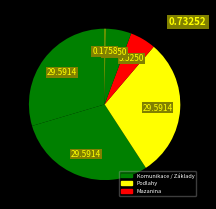

How many slices are in this pie chart?

6